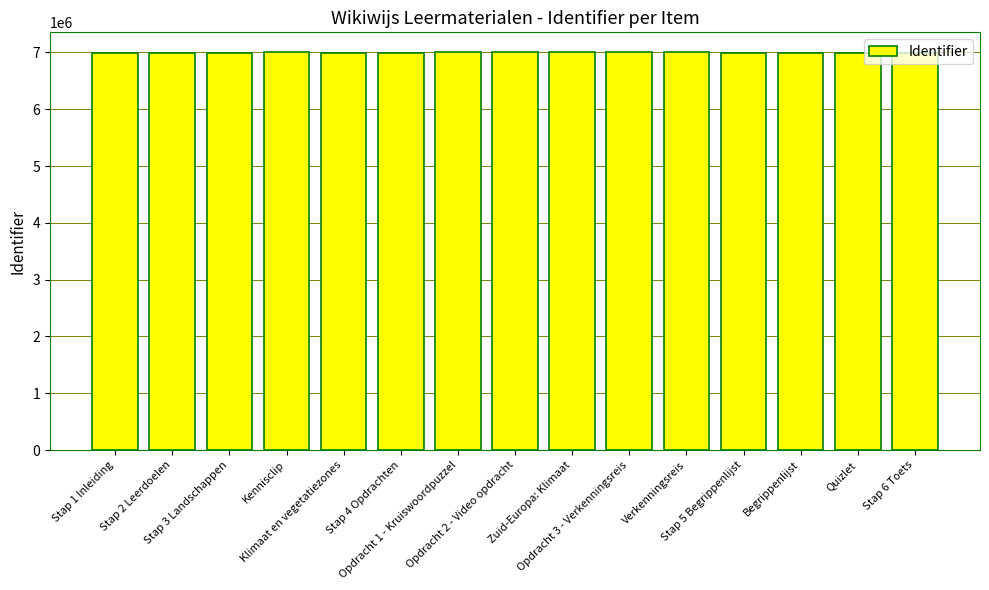

What is the smallest value displayed?

6995735